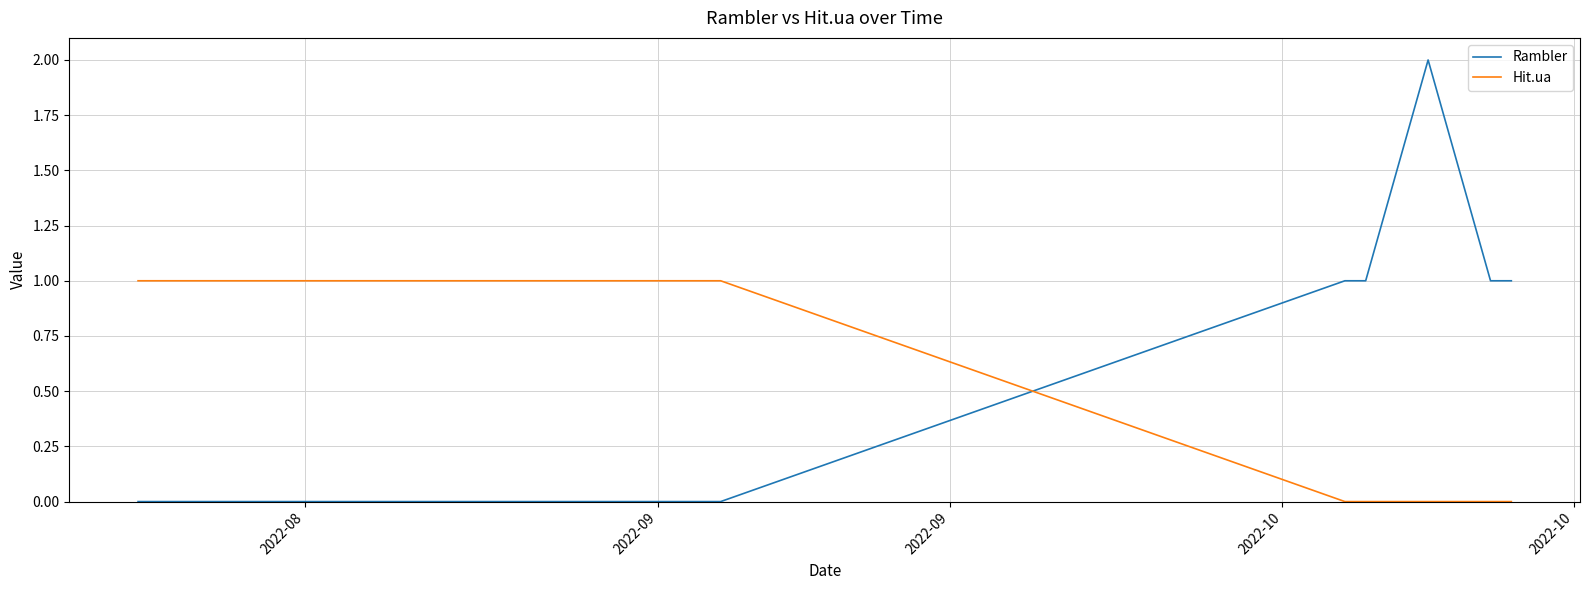

How many times do Rambler and Hit.ua cross each other?

1